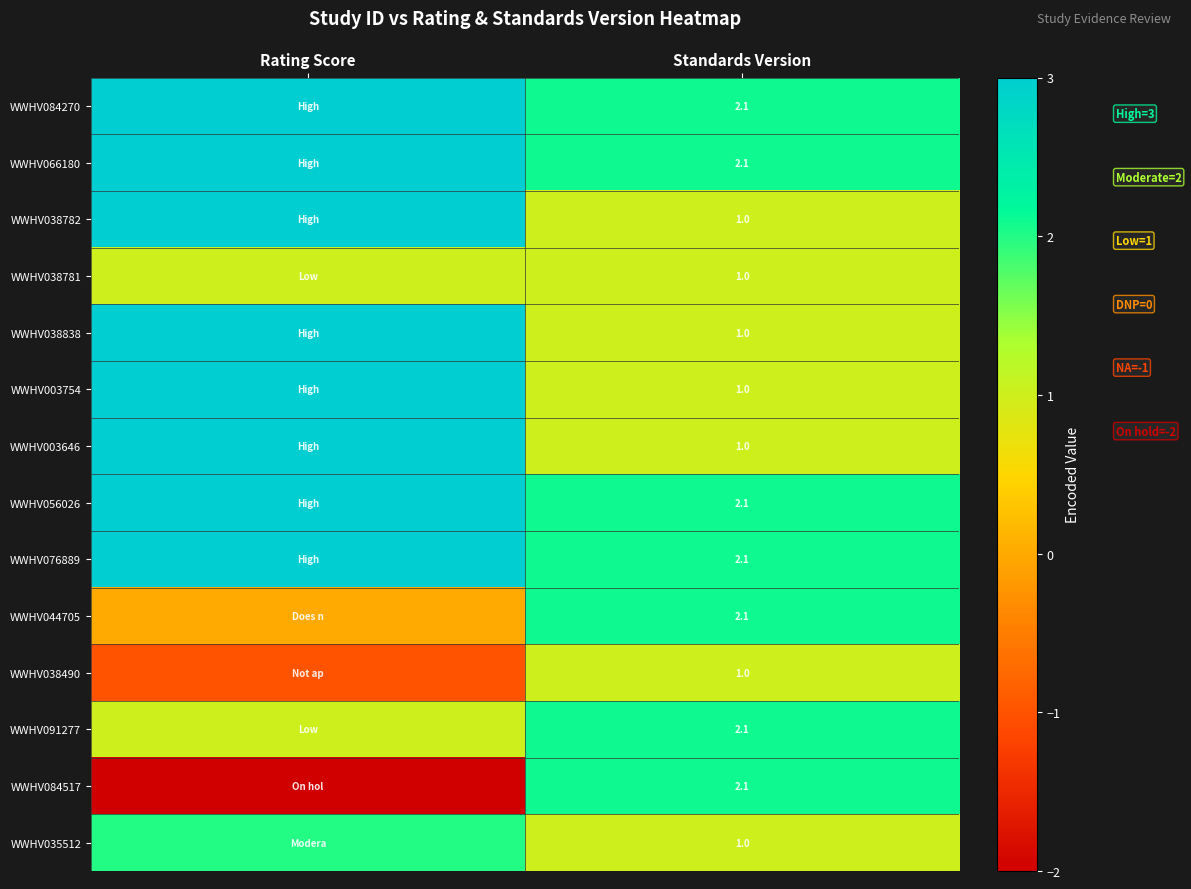

Is it true that WWHV056026 equals 2.1 at Standards Version?

True